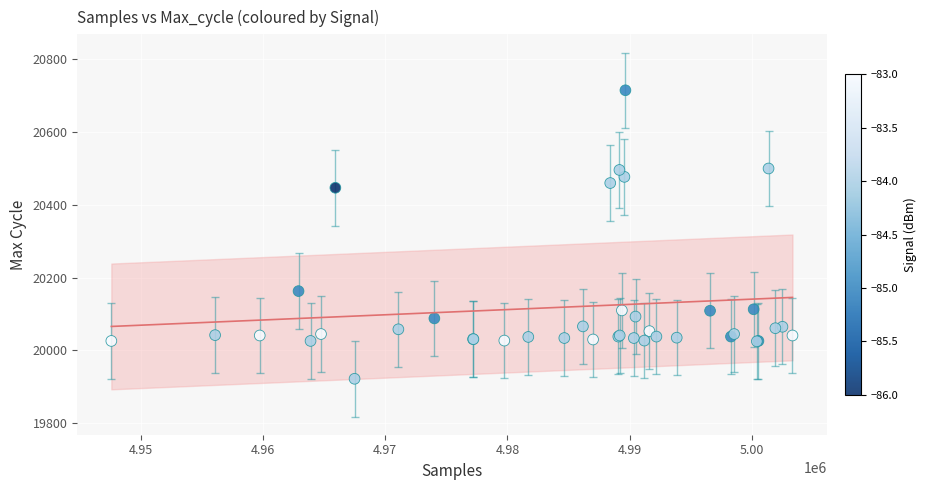

What Y value in the scatter plot is closest to 20318?

20447